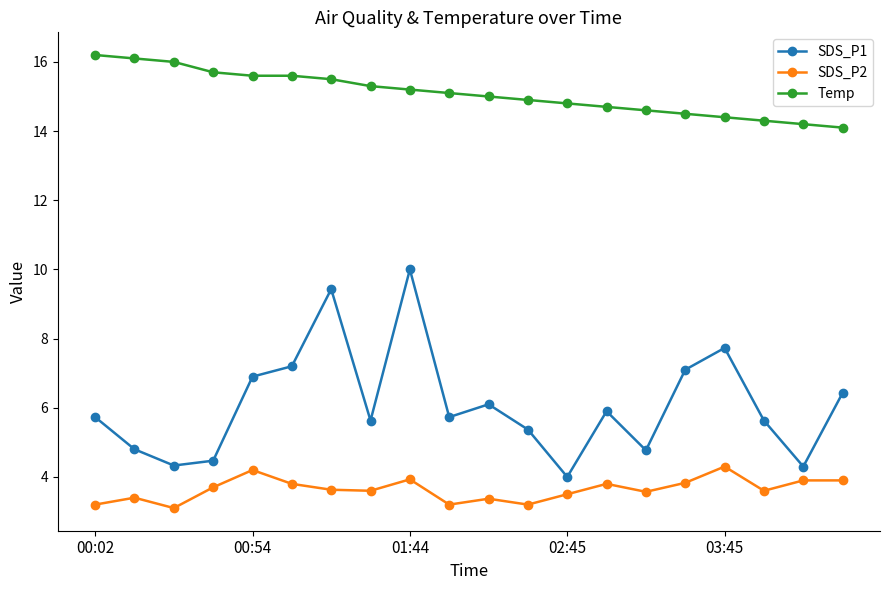

What are all the series names shown in the legend?

SDS_P1, SDS_P2, Temp